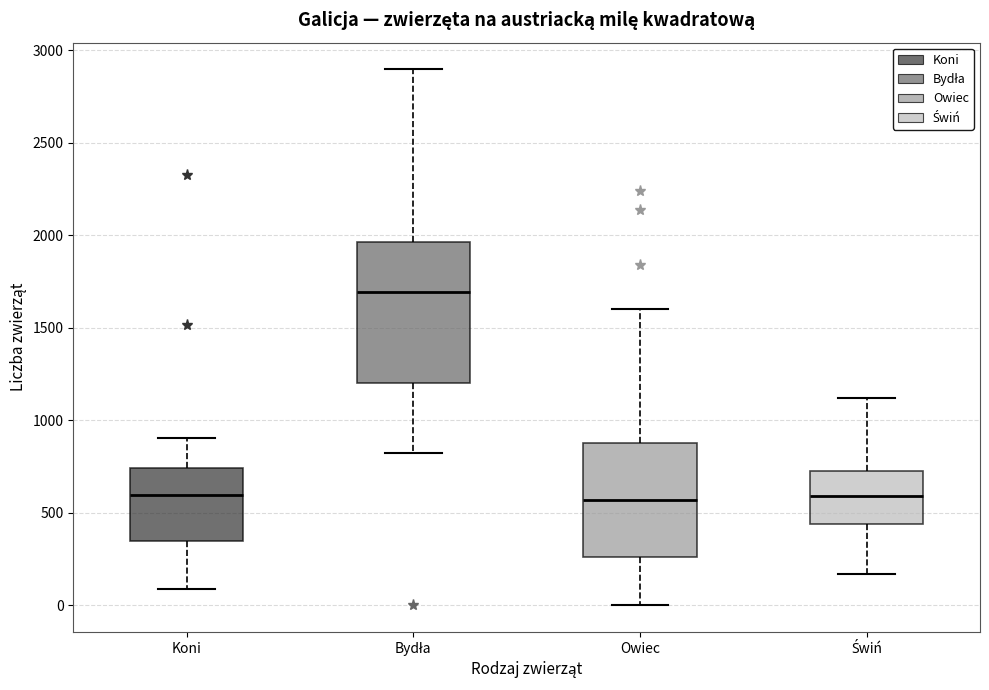

Which box is the tallest, from its lower edge to its upper edge?

Bydła